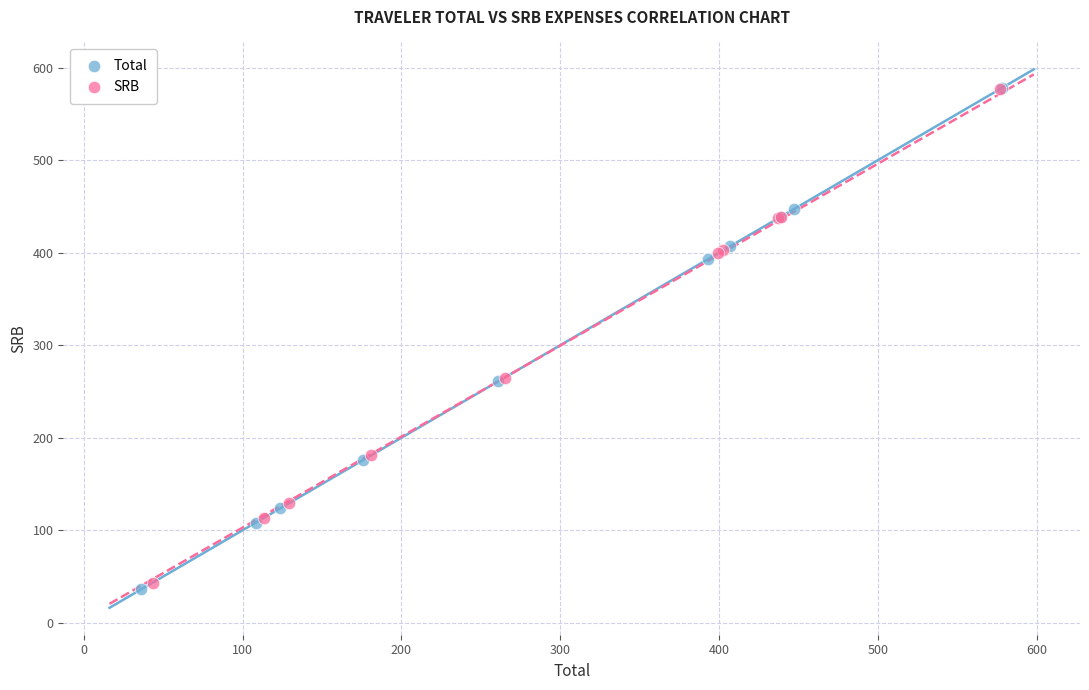

What are all the series names shown in the legend?

Total, SRB